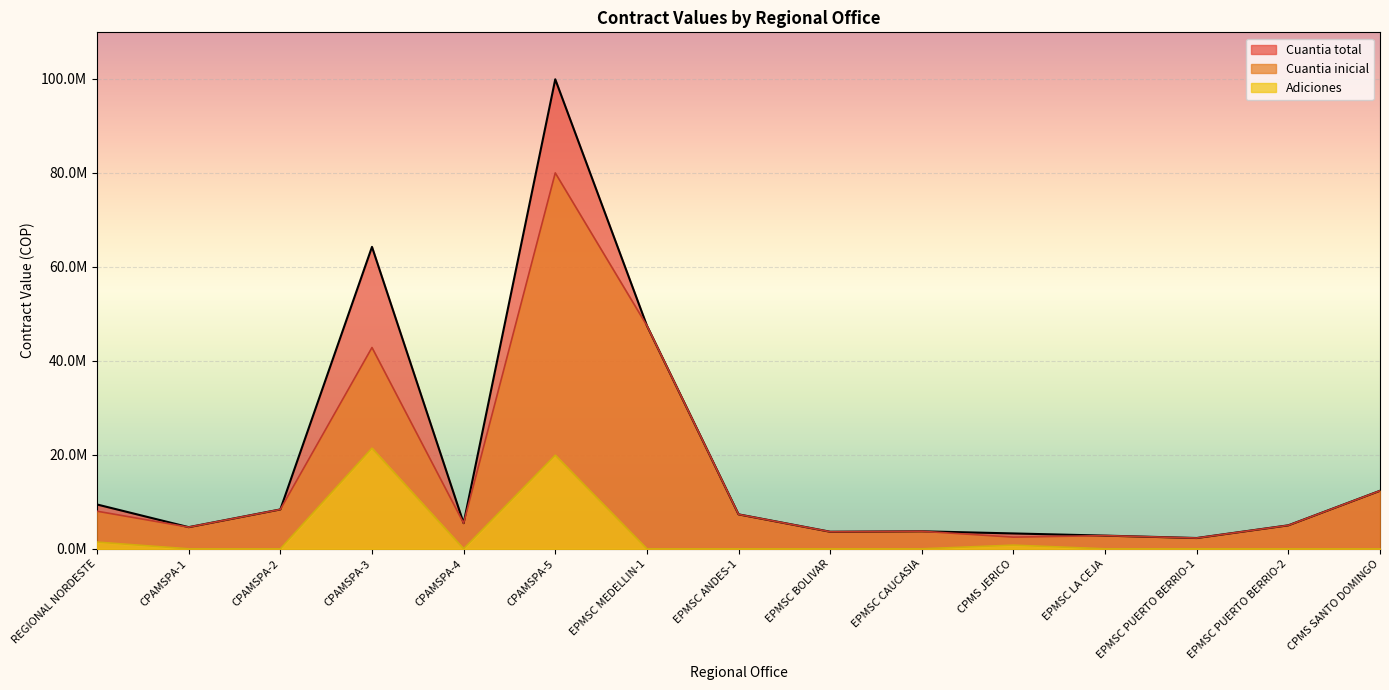

What value does the Cuantia inicial series have at EPMSC BOLIVAR?

3633000.0